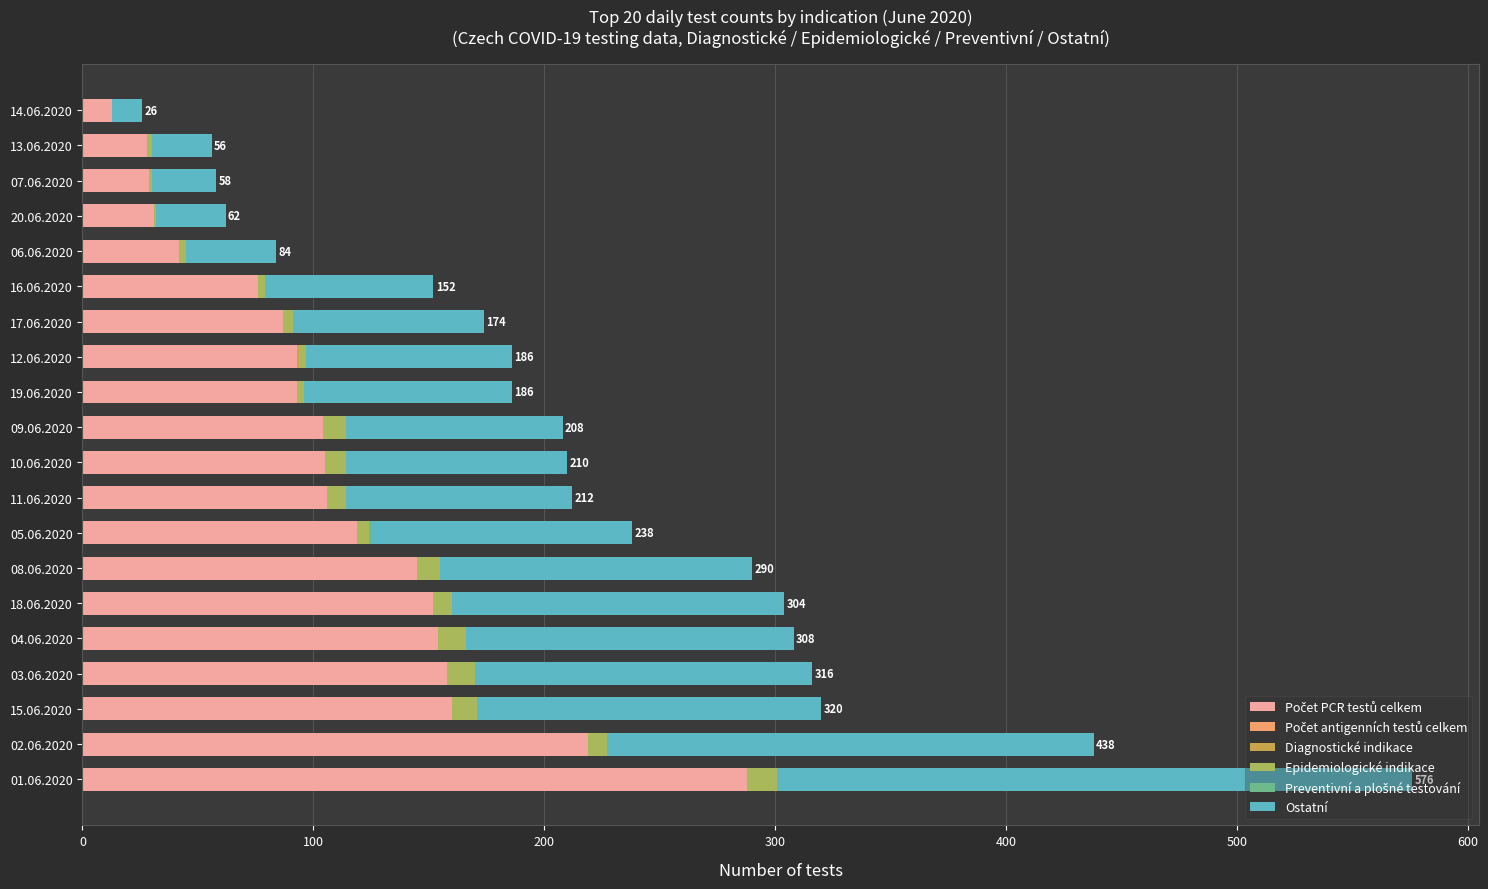

At which category is the sum across all series the highest?

01.06.2020